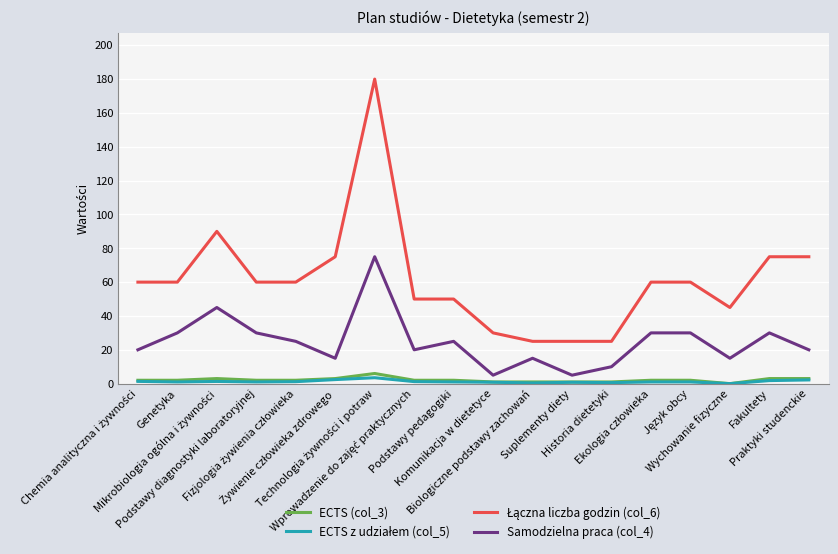

What is the sum of all Samodzielna praca (col_4) values?

445.0